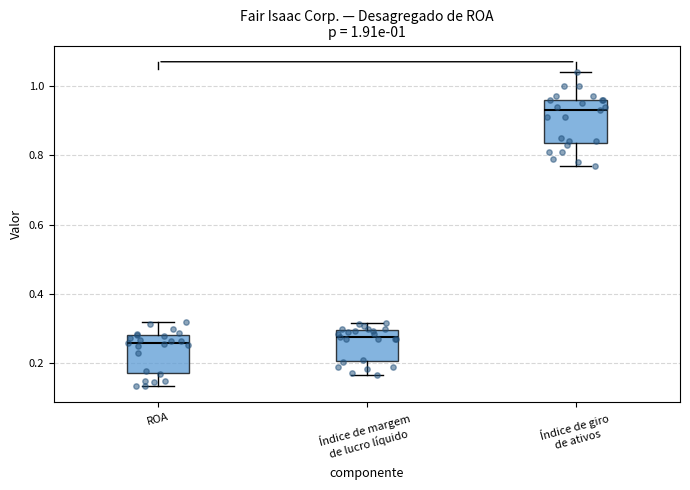

Reading left to right, transcribe this box plot: for each box, give where its median line is, the range the box spans, and where its two whiskers end, as read against the y-axis. The values are not printed on the chart, so give them approximately, as read against the axis.

ROA: median 0.26, box 0.18 to 0.28, whiskers 0.14 to 0.32
Índice de margem de lucro líquido: median 0.28, box 0.20 to 0.30, whiskers 0.16 to 0.32
Índice de giro de ativos: median 0.94, box 0.84 to 0.96, whiskers 0.78 to 1.04